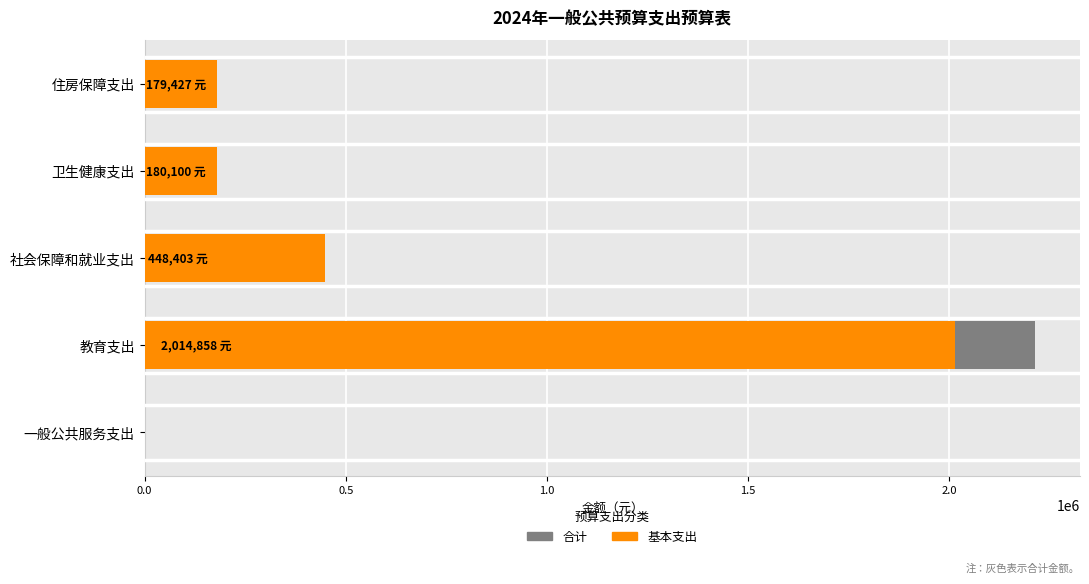

Does the chart contain any negative values?

No